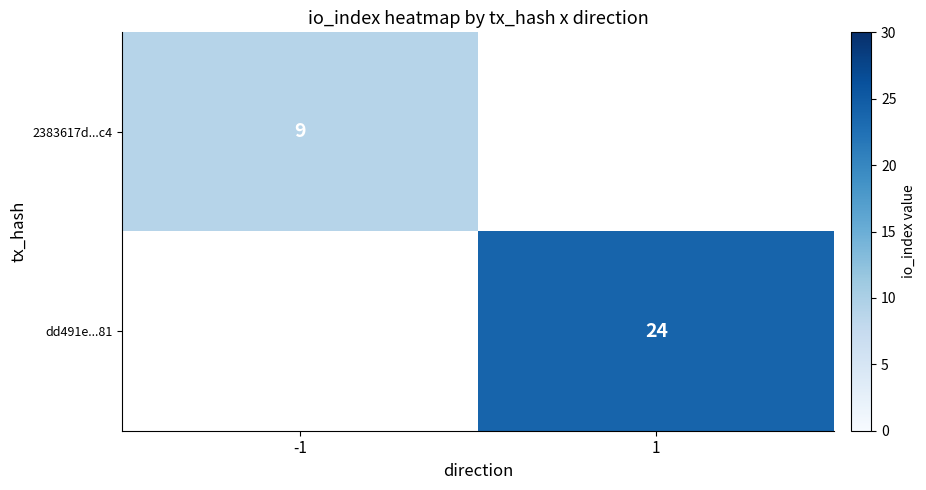

True or false: dd491e...81 has a value of 11 at 1.

False